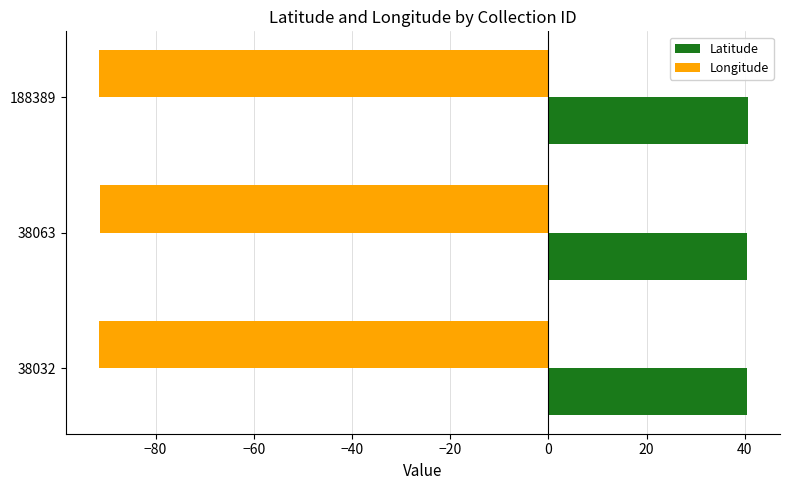

What are all the series names shown in the legend?

Latitude, Longitude